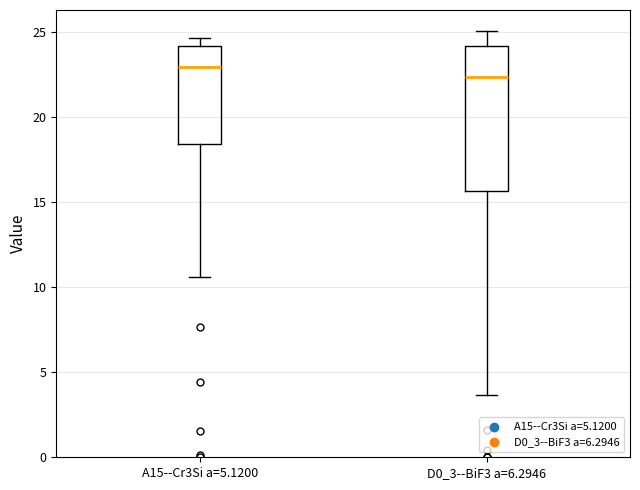

Reading left to right, read every box against the y-axis: the position of its median line, the range the box covers, and the ends of its whiskers. The values are not printed on the chart, so give them approximately, as read against the axis.

A15--Cr3Si a=5.1200: median 23.0, box 18.5 to 24.0, whiskers 10.5 to 24.5
D0_3--BiF3 a=6.2946: median 22.5, box 15.5 to 24.0, whiskers 3.5 to 25.0